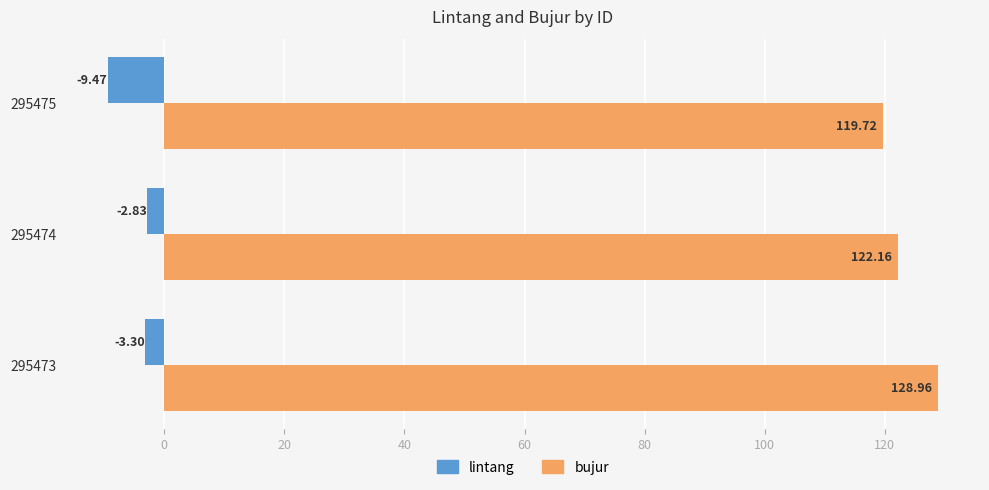

What is the average value of the bujur series?

123.6